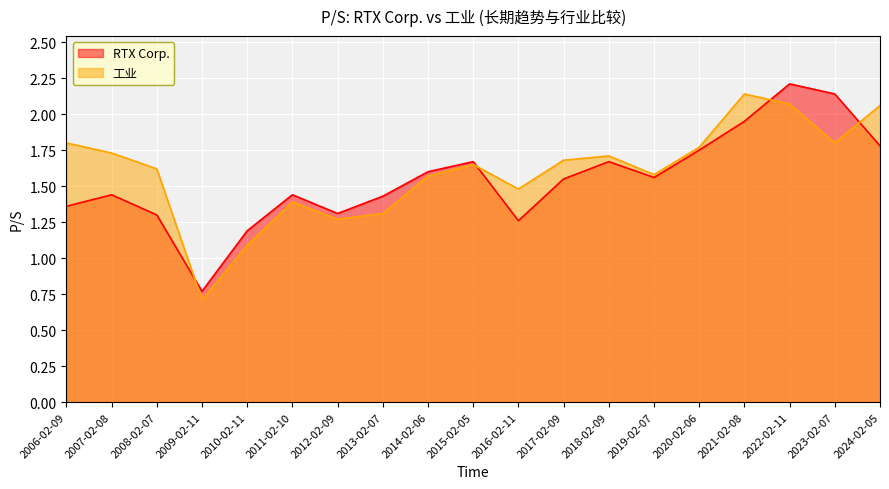

Reading right to left, what are all the values shown in this chart?

RTX Corp.: 2006-02-09=1.4	2007-02-08=1.4	2008-02-07=1.3	2009-02-11=0.8	2010-02-11=1.2	2011-02-10=1.4	2012-02-09=1.3	2013-02-07=1.4	2014-02-06=1.6	2015-02-05=1.7	2016-02-11=1.3	2017-02-09=1.6	2018-02-09=1.7	2019-02-07=1.6	2020-02-06=1.8	2021-02-08=1.9	2022-02-11=2.2	2023-02-07=2.1	2024-02-05=1.8
工业: 2006-02-09=1.8	2007-02-08=1.7	2008-02-07=1.6	2009-02-11=0.7	2010-02-11=1.1	2011-02-10=1.4	2012-02-09=1.3	2013-02-07=1.3	2014-02-06=1.6	2015-02-05=1.6	2016-02-11=1.5	2017-02-09=1.7	2018-02-09=1.7	2019-02-07=1.6	2020-02-06=1.8	2021-02-08=2.1	2022-02-11=2.1	2023-02-07=1.8	2024-02-05=2.1